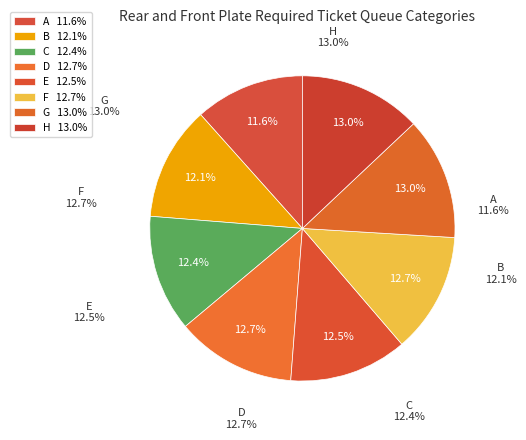

True or false: H accounts for 13% of the total.

True